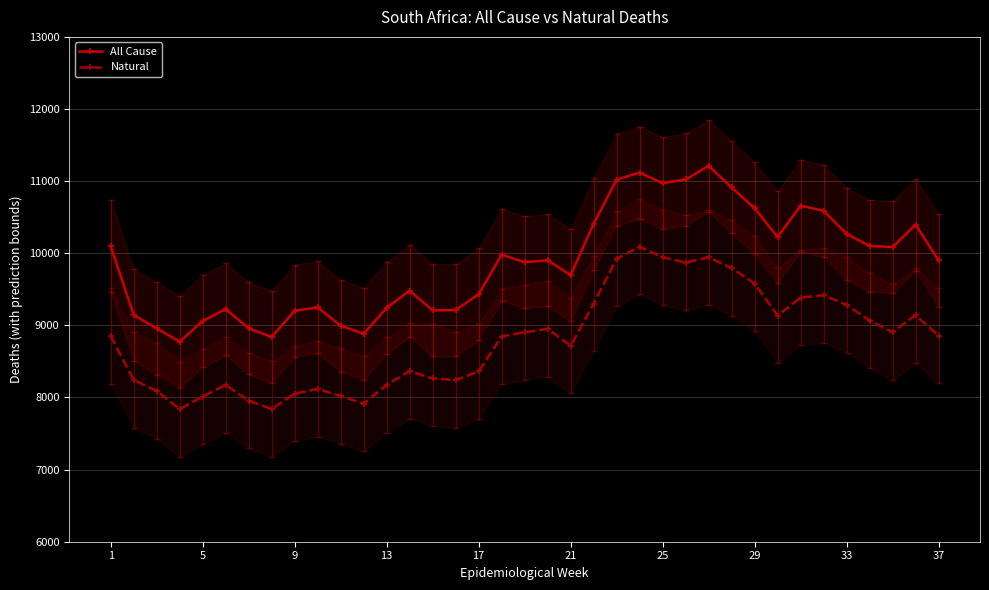

What is the maximum value for Natural?

10090.3